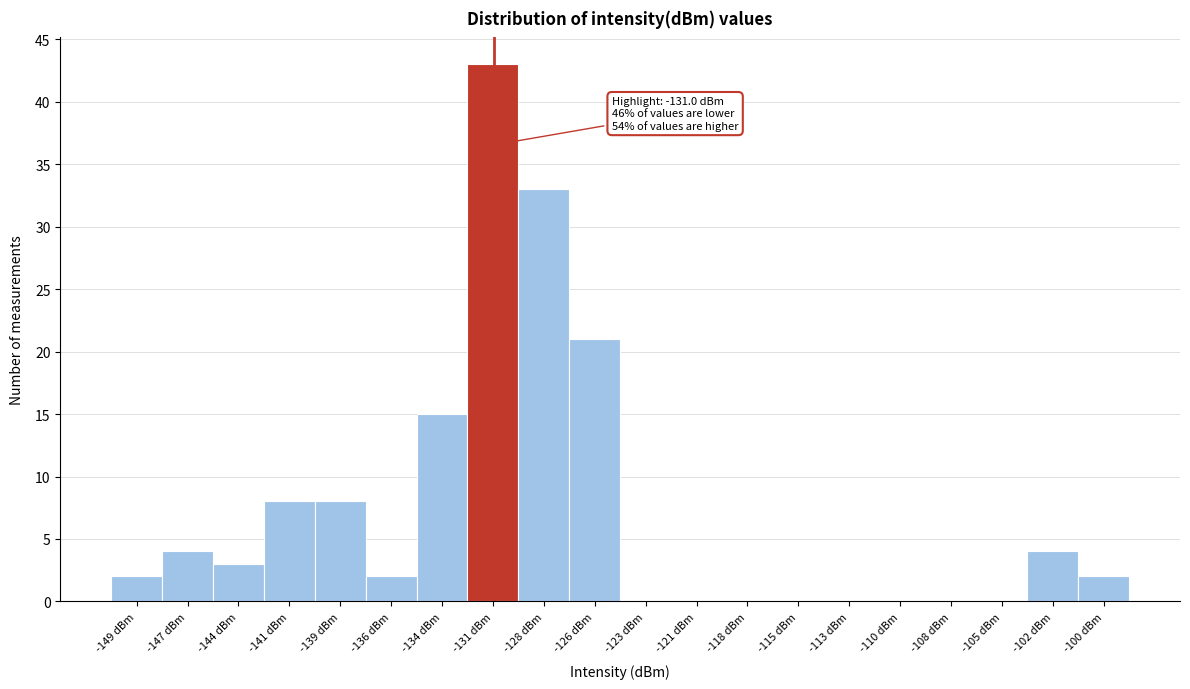

Which range on the x-axis has the tallest bar?

-132.5 to -130.0